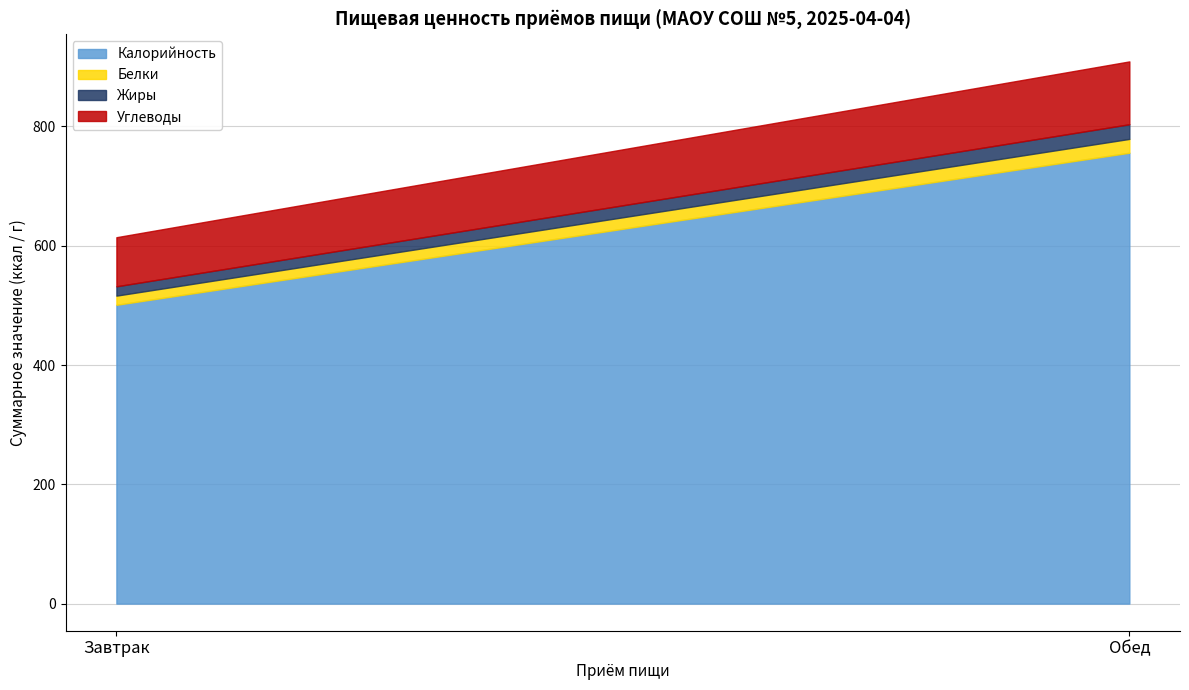

Where does the Жиры series first go above 24?

Обед